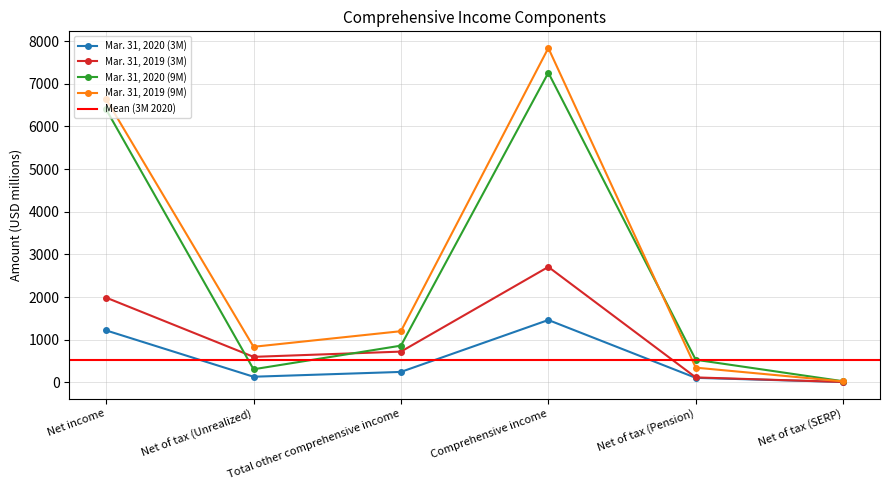

Does the chart display data point markers on the line(s)?

Yes